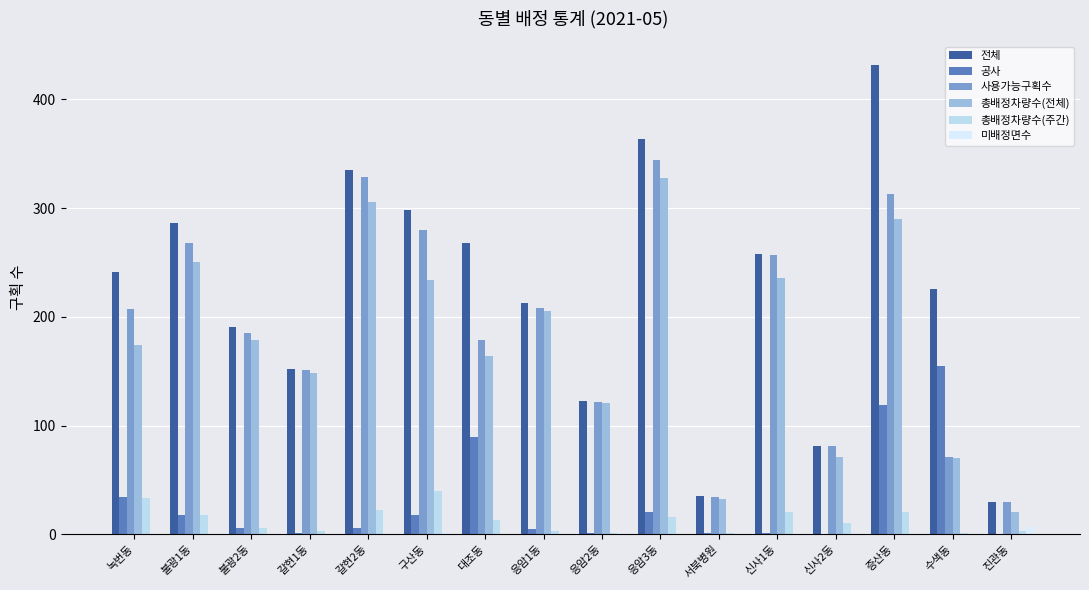

Reading left to right, transcribe all the data shown in this chart.

전체: 녹번동=241	불광1동=286	불광2동=191	갈현1동=152	갈현2동=335	구산동=298	대조동=268	응암1동=213	응암2동=123	응암3동=364	서북병원=35	신사1동=258	신사2동=81	증산동=432	수색동=226	진관동=30
공사: 녹번동=34	불광1동=18	불광2동=6	갈현1동=1	갈현2동=6	구산동=18	대조동=89	응암1동=5	응암2동=1	응암3동=20	서북병원=1	신사1동=1	신사2동=0	증산동=119	수색동=155	진관동=0
사용가능구획수: 녹번동=207	불광1동=268	불광2동=185	갈현1동=151	갈현2동=329	구산동=280	대조동=179	응암1동=208	응암2동=122	응암3동=344	서북병원=34	신사1동=257	신사2동=81	증산동=313	수색동=71	진관동=30
총배정차량수(전체): 녹번동=174	불광1동=250	불광2동=179	갈현1동=148	갈현2동=306	구산동=234	대조동=164	응암1동=205	응암2동=121	응암3동=328	서북병원=32	신사1동=236	신사2동=71	증산동=290	수색동=70	진관동=20
총배정차량수(주간): 녹번동=33	불광1동=18	불광2동=6	갈현1동=3	갈현2동=22	구산동=40	대조동=13	응암1동=3	응암2동=1	응암3동=16	서북병원=1	신사1동=20	신사2동=10	증산동=20	수색동=1	진관동=3
미배정면수: 녹번동=0	불광1동=0	불광2동=0	갈현1동=0	갈현2동=0	구산동=1	대조동=0	응암1동=0	응암2동=0	응암3동=0	서북병원=0	신사1동=0	신사2동=0	증산동=0	수색동=0	진관동=7